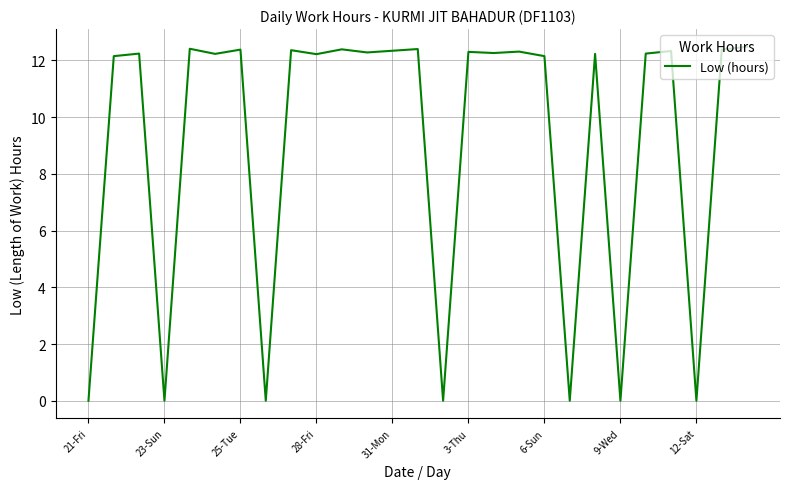

What is the sum of all values?

246.1